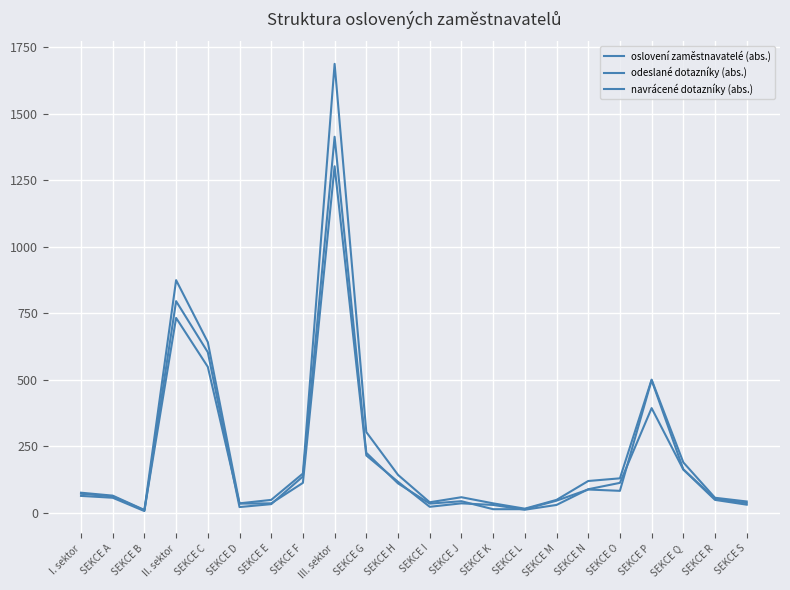

How many lines are shown in the chart?

3